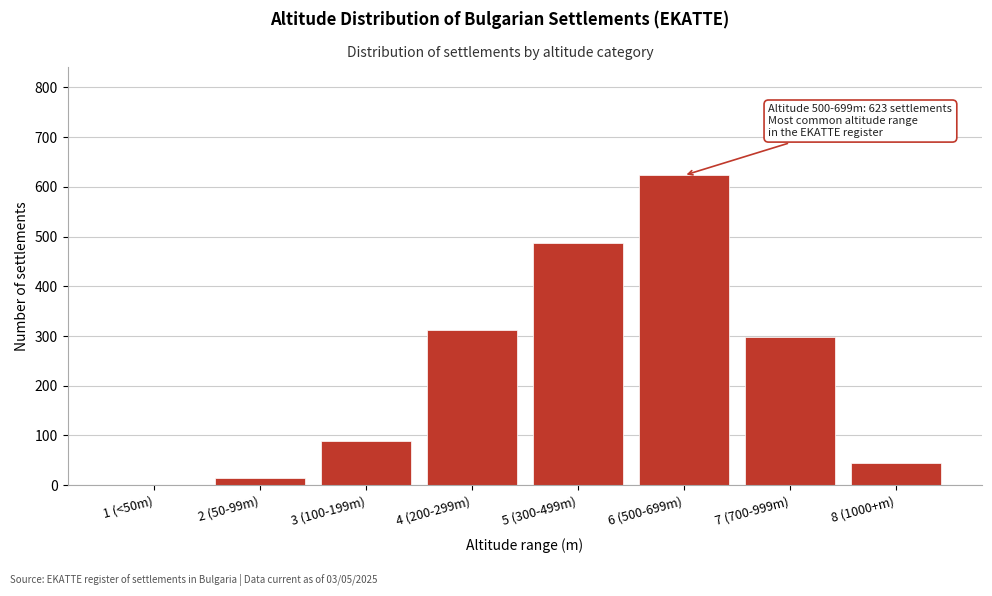

Reading left to right, transcribe all the data shown in this chart.

1 (<50m)=0	2 (50-99m)=14	3 (100-199m)=89	4 (200-299m)=312	5 (300-499m)=487	6 (500-699m)=623	7 (700-999m)=298	8 (1000+m)=45